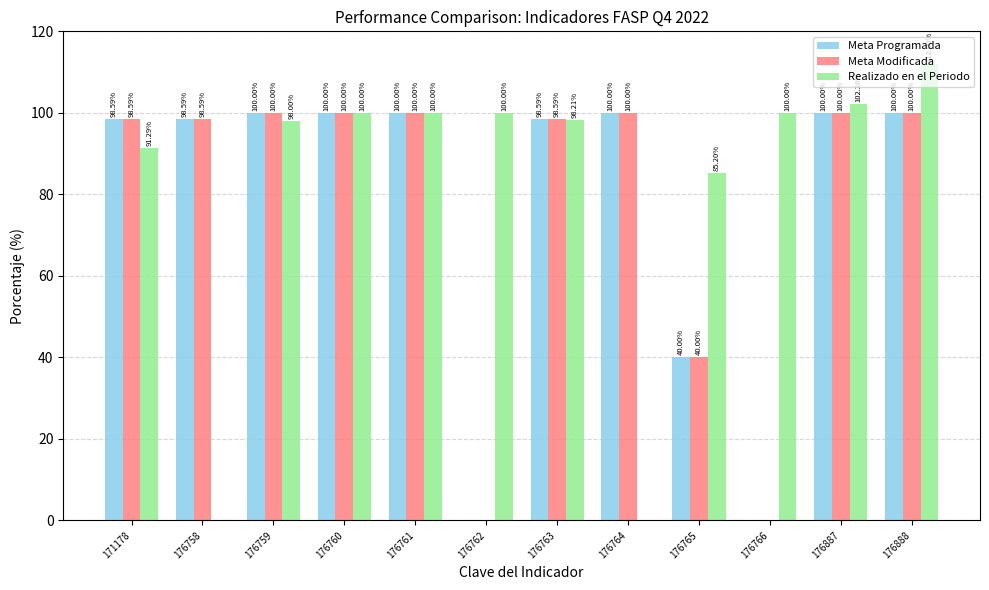

Between 176761 and 176763, which series saw the biggest shift?

Realizado en el Periodo